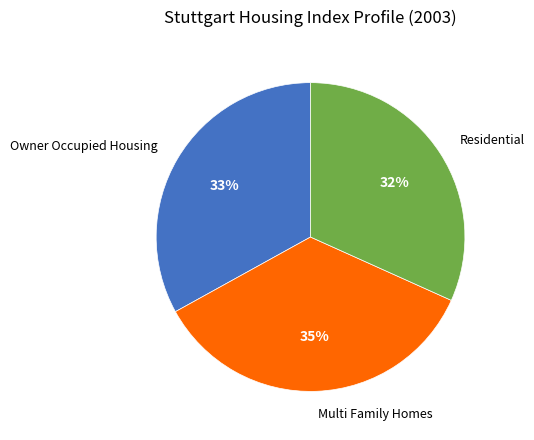

To the nearest percent, what is the average slice percentage?

33%